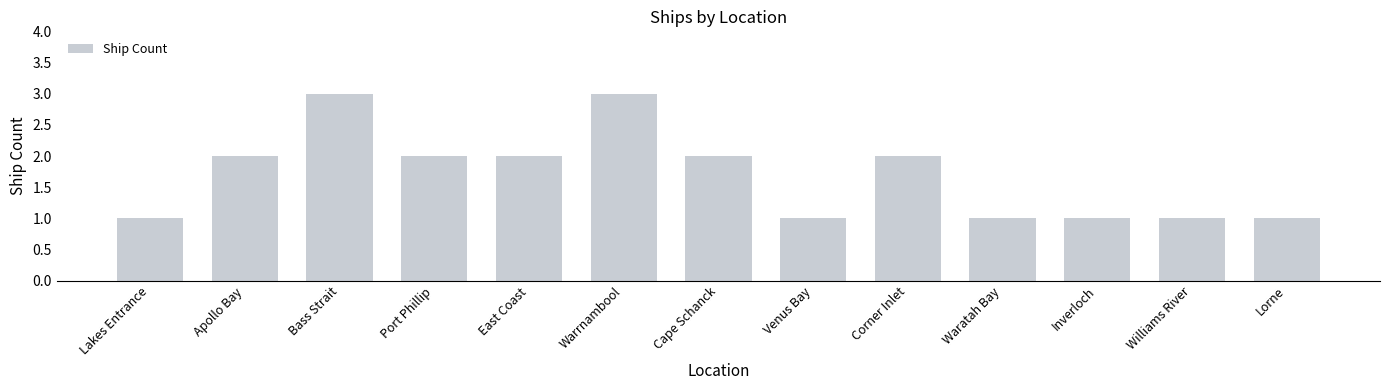

What position from the right is Corner Inlet?

5